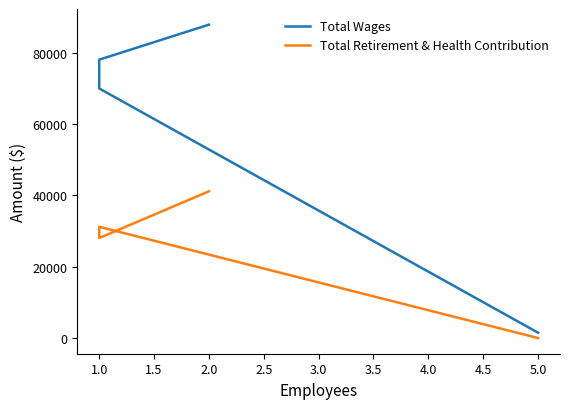

What is the value of the Total Wages point at the 4th from the left?

1500